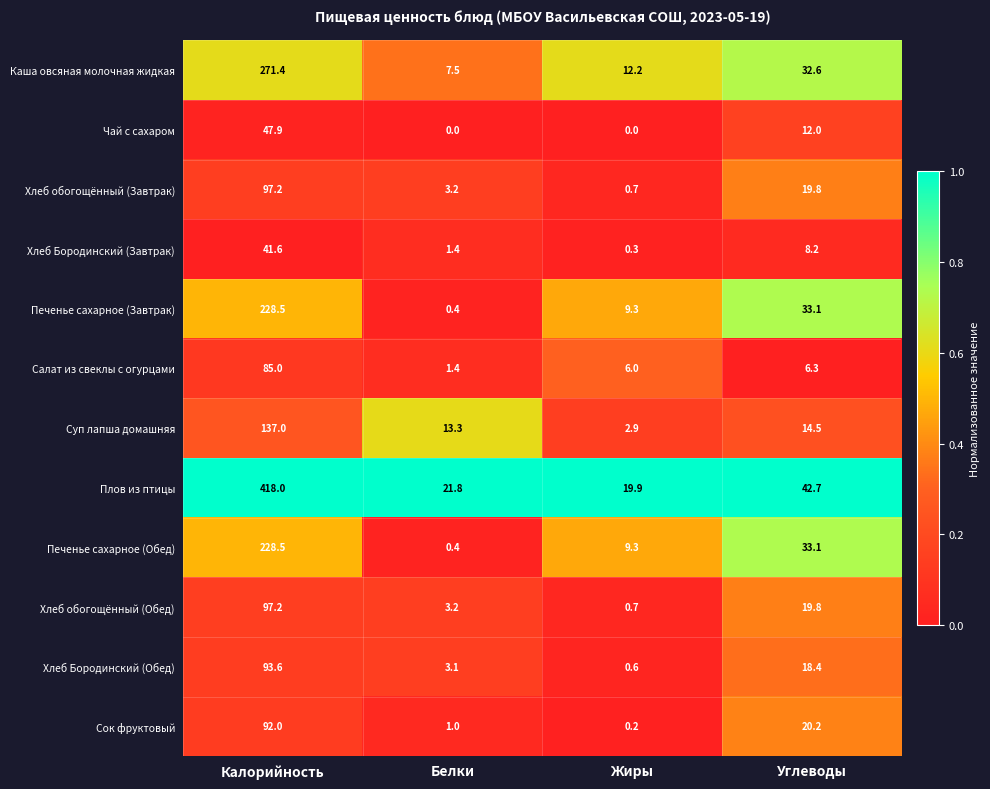

Between Белки and Жиры, which series saw the biggest shift?

Суп лапша домашняя